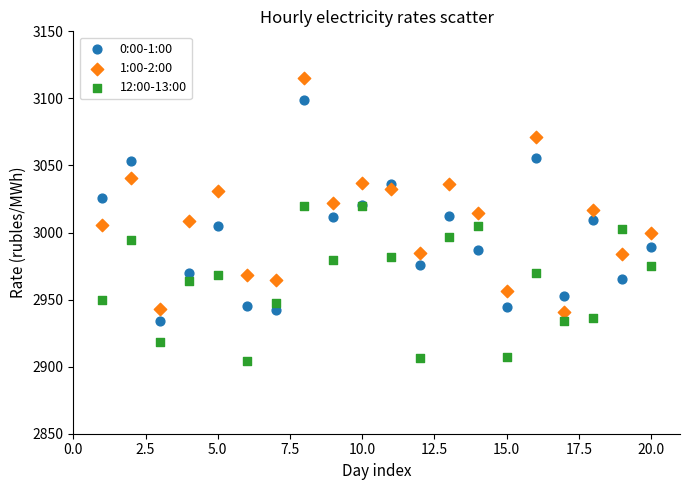

Which series has the largest Y range (max minus min)?

1:00-2:00